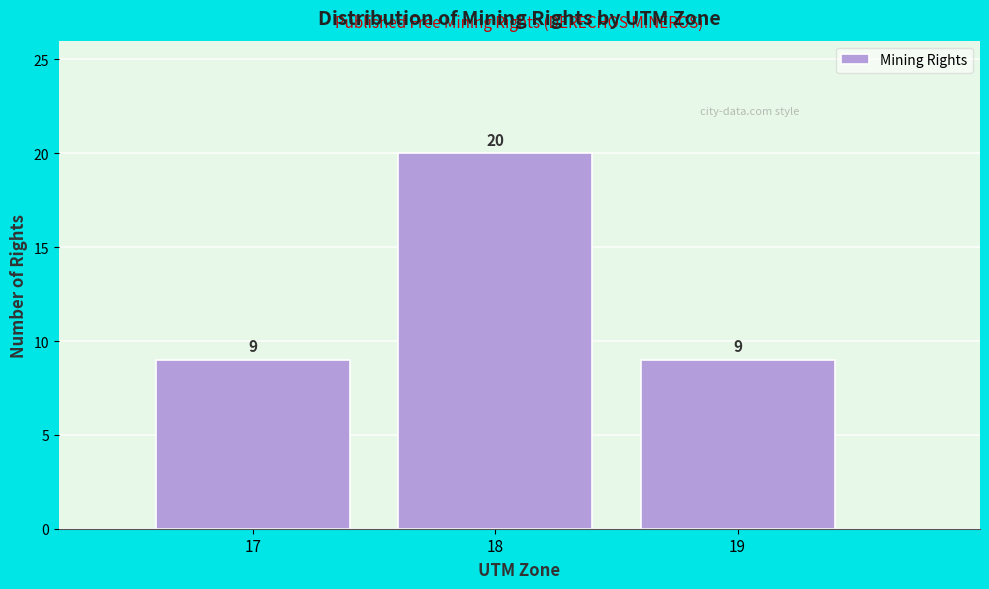

Over which range of the x-axis is the bar tallest?

17.5 to 18.5